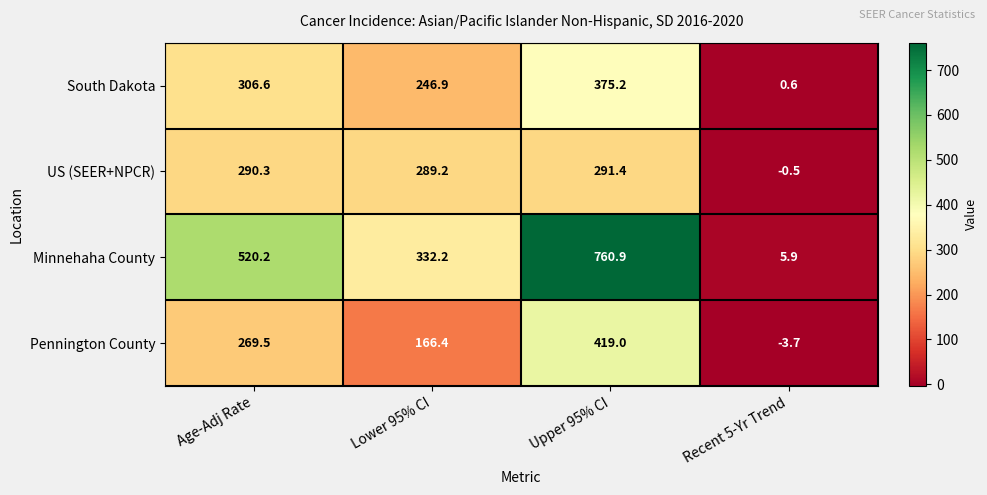

Between Lower 95% CI and Upper 95% CI, which series saw the biggest shift?

Minnehaha County